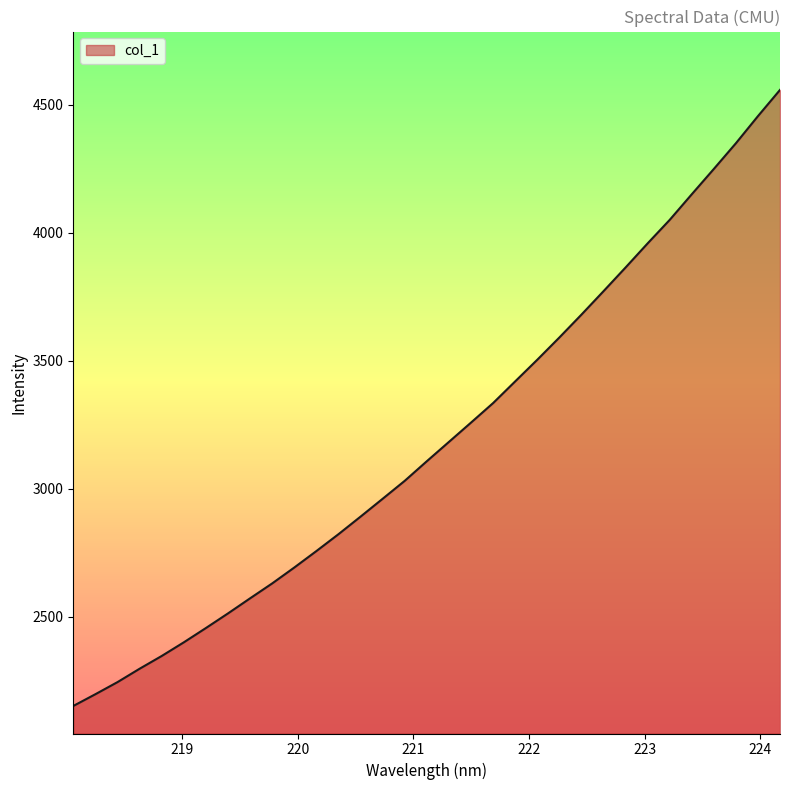

What is the smallest value displayed?

2151.1